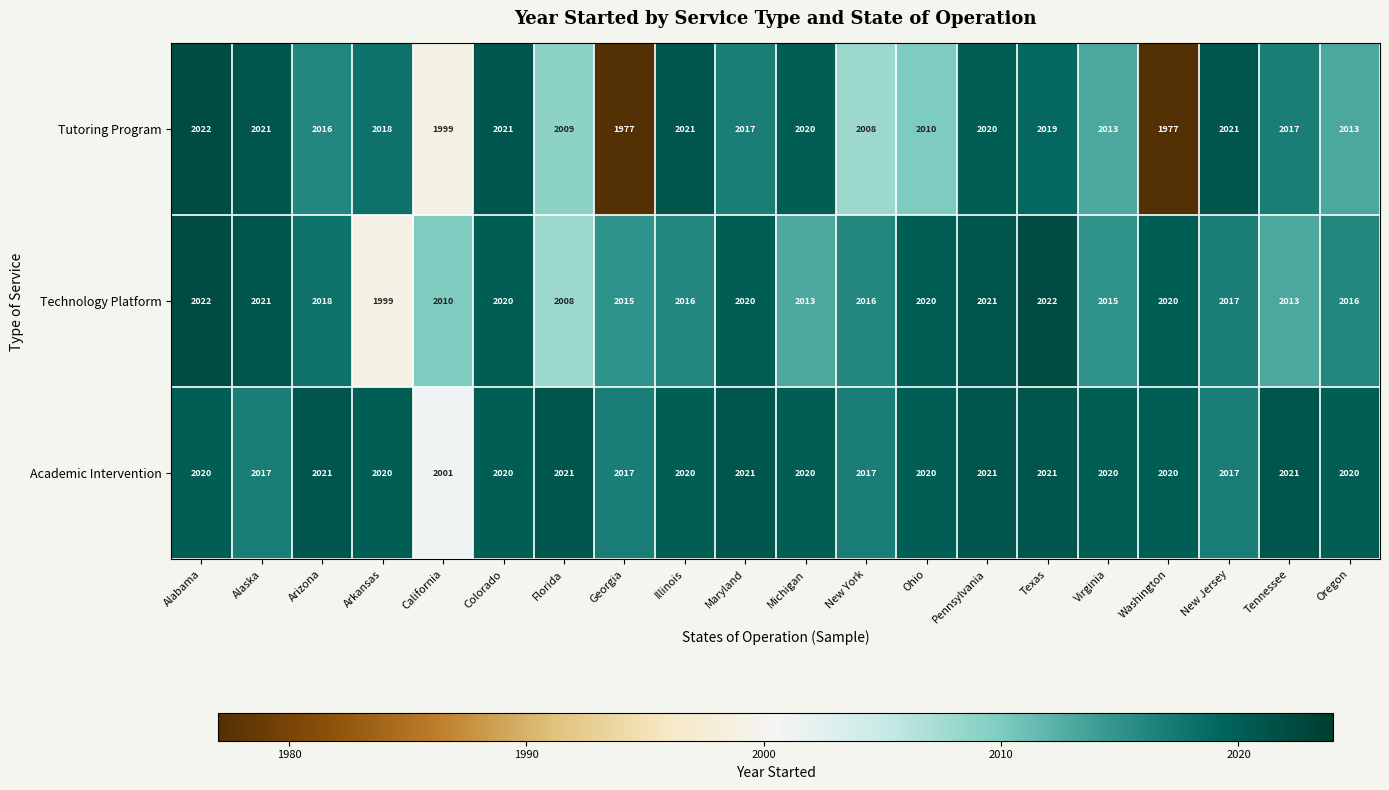

What value does the Academic Intervention series have at Arkansas?

2020